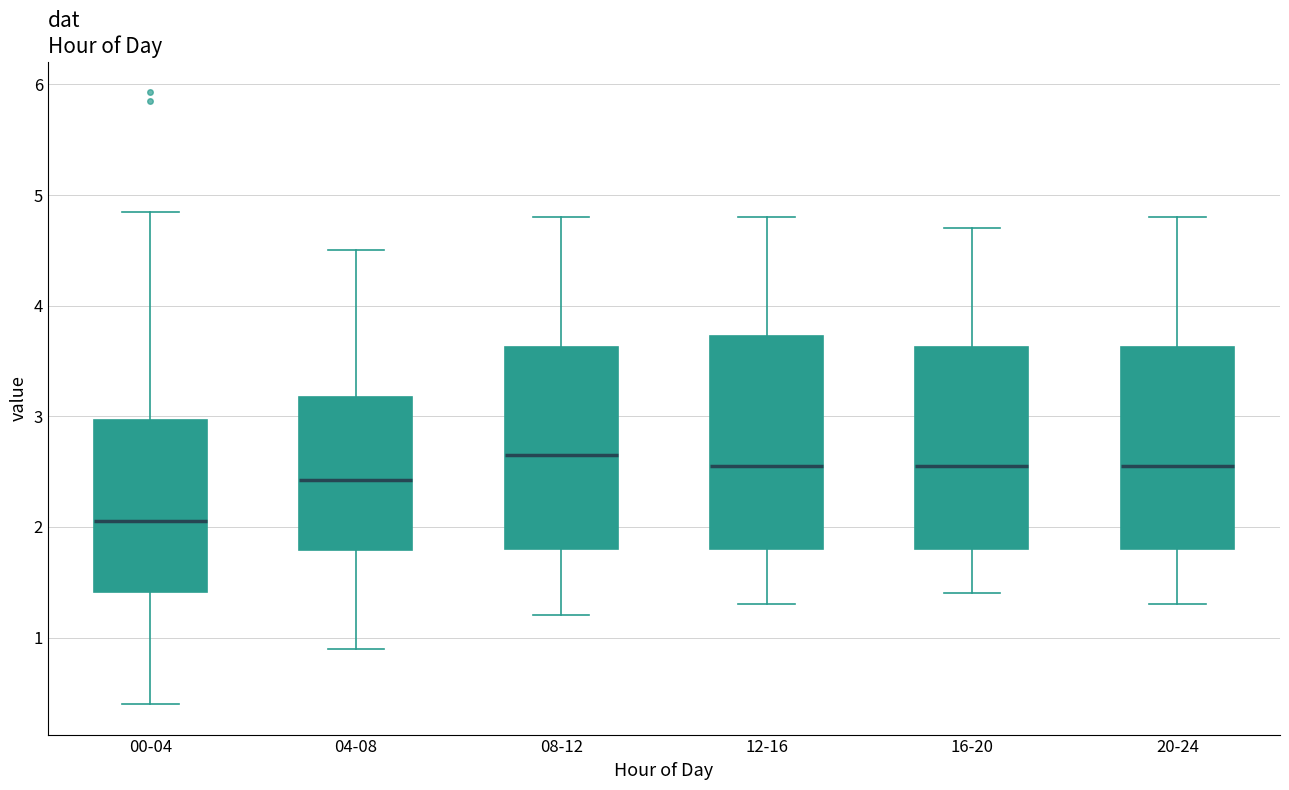

Which box's median line is the lowest?

00-04